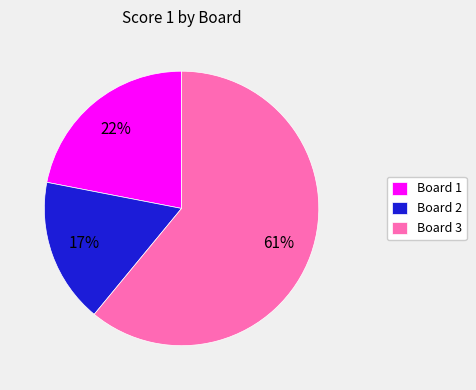

What is the smallest slice in the pie chart?

Board 2